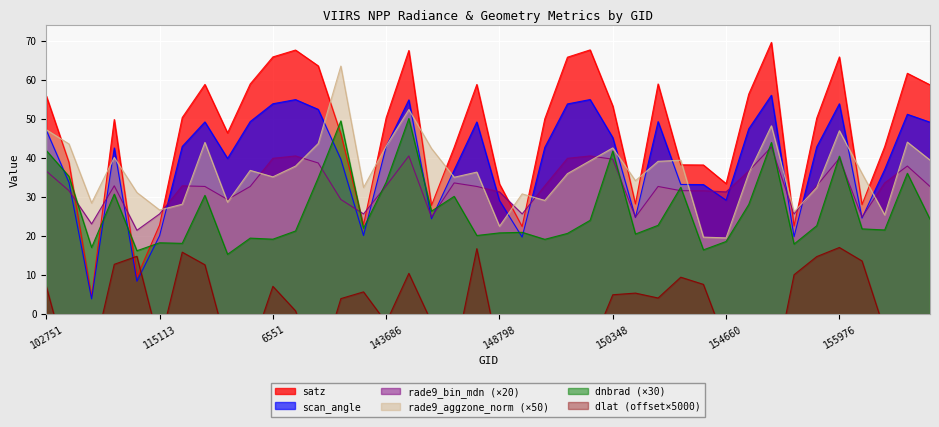

What is the label of the 16th point from the left?

143686